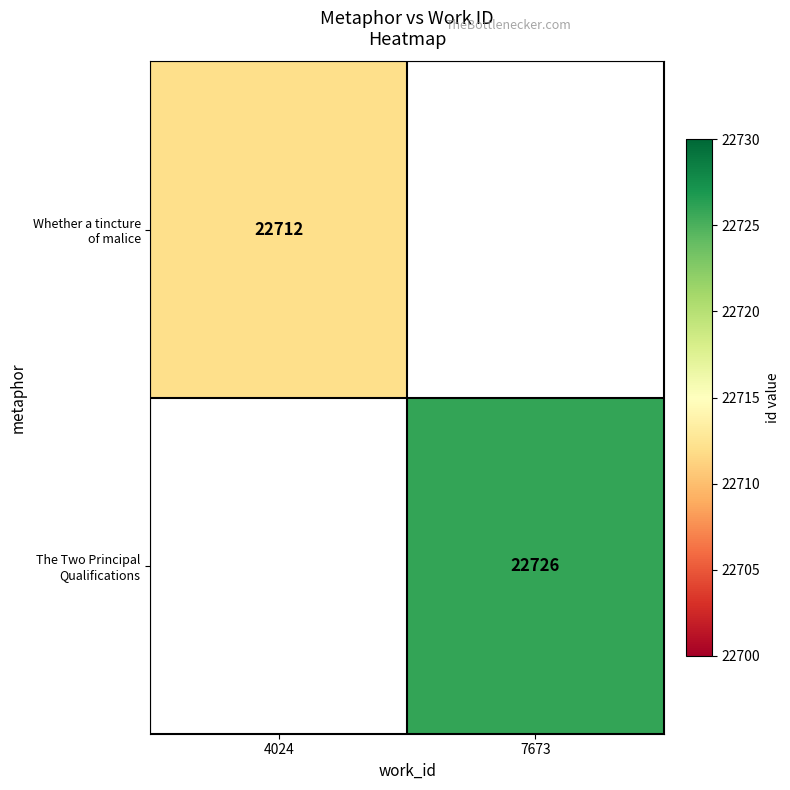

What is the smallest value displayed?

22712.0